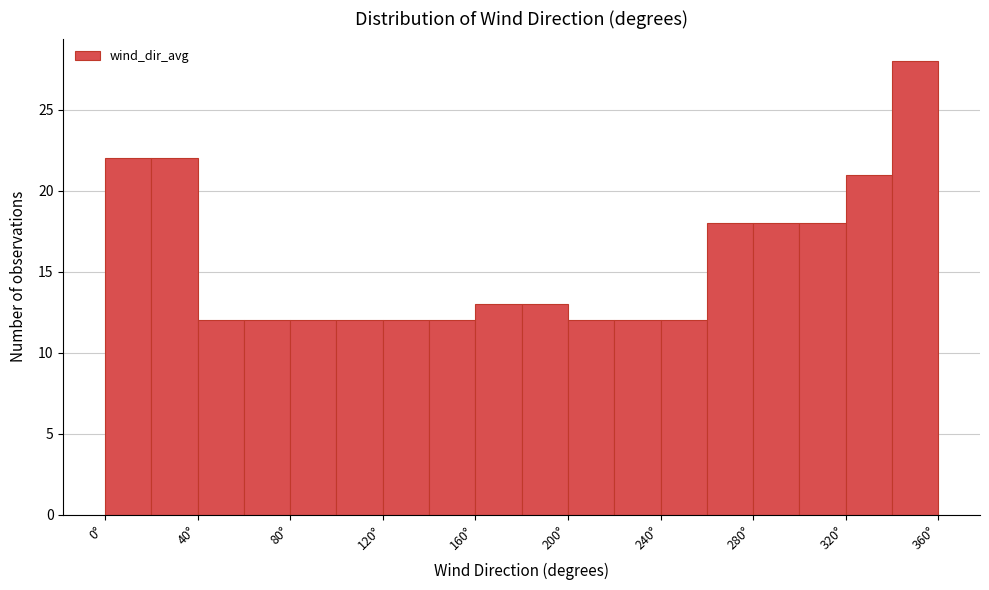

Which range on the x-axis has the tallest bar?

340 to 360